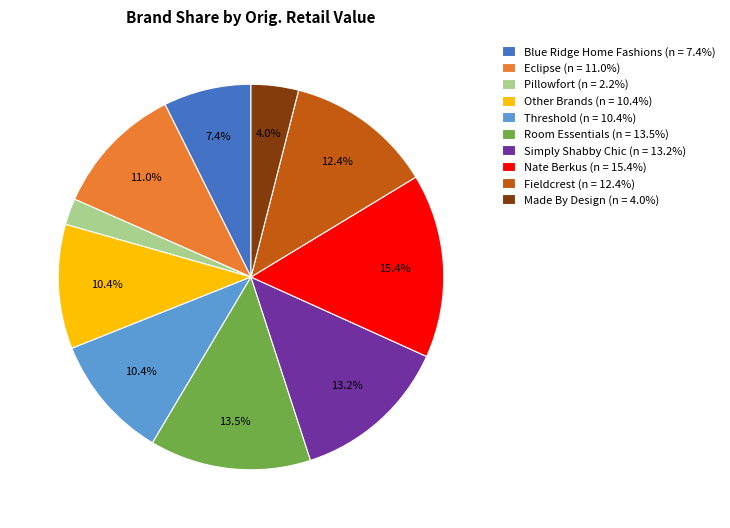

Do Fieldcrest (n = 12.4%) and Eclipse (n = 11.0%) together represent more than half of the pie?

No